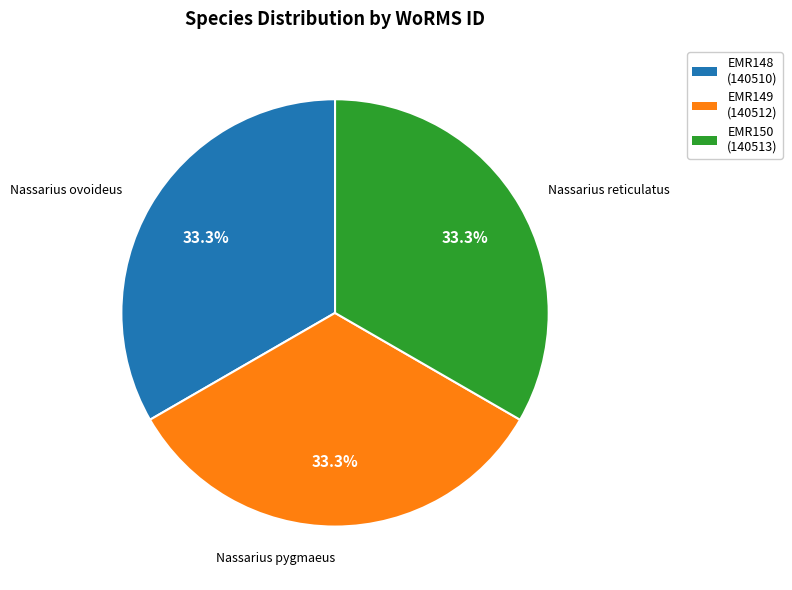

Is there a majority slice in this chart?

No